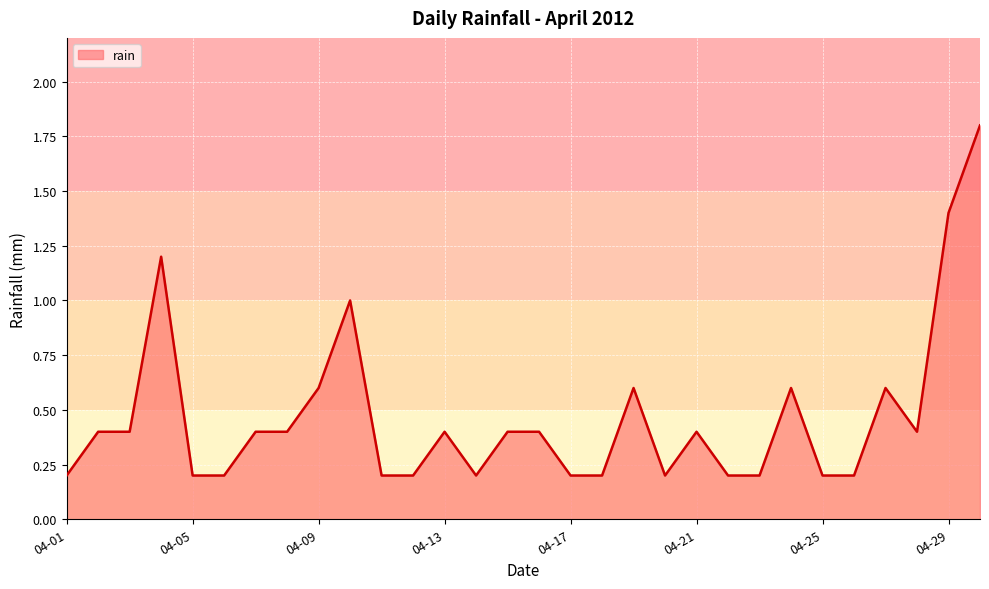

Reading right to left, extract all data points from this chart.

1.8	1.4	0.4	0.6	0.2	0.2	0.6	0.2	0.2	0.4	0.2	0.6	0.2	0.2	0.4	0.4	0.2	0.4	0.2	0.2	1.0	0.6	0.4	0.4	0.2	0.2	1.2	0.4	0.4	0.2